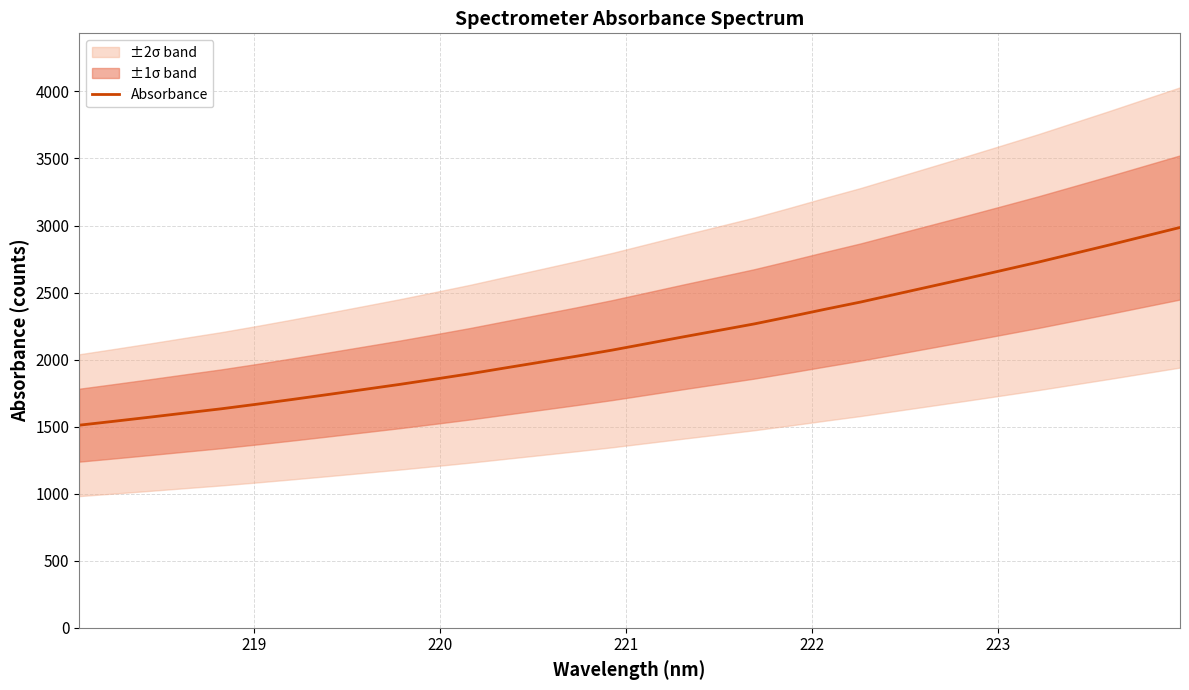

Reading left to right, extract all data points from this chart.

1510.7	1540.5	1571.0	1602.2	1633.1	1667.2	1702.8	1739.4	1776.8	1814.3	1854.0	1894.6	1938.2	1981.6	2025.3	2070.8	2120.1	2169.4	2217.6	2266.0	2320.1	2375.5	2429.4	2488.3	2547.1	2606.0	2666.1	2726.5	2790.4	2854.2	2919.9	2985.3